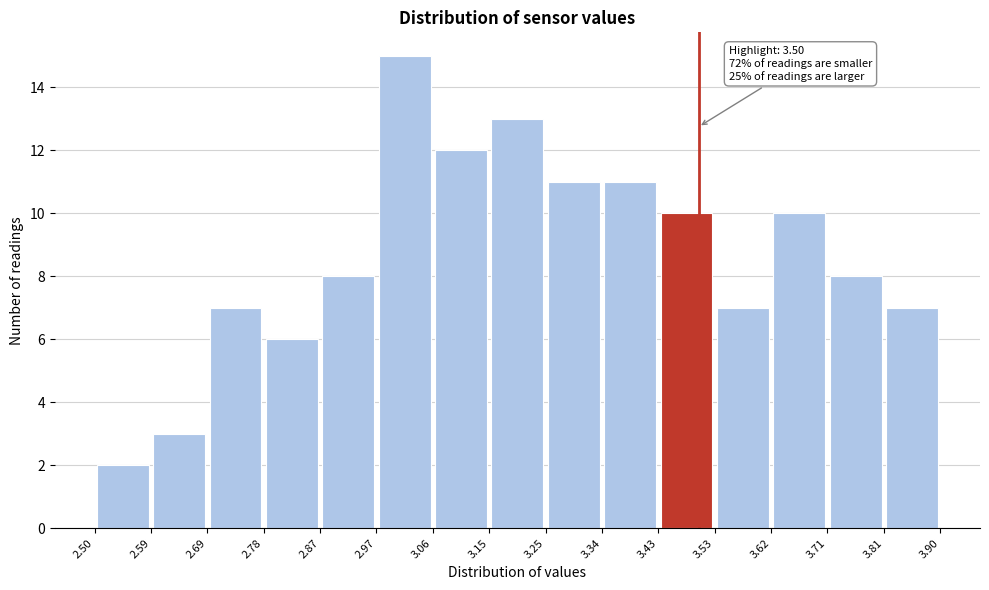

Which range on the x-axis has the tallest bar?

2.97 to 3.06